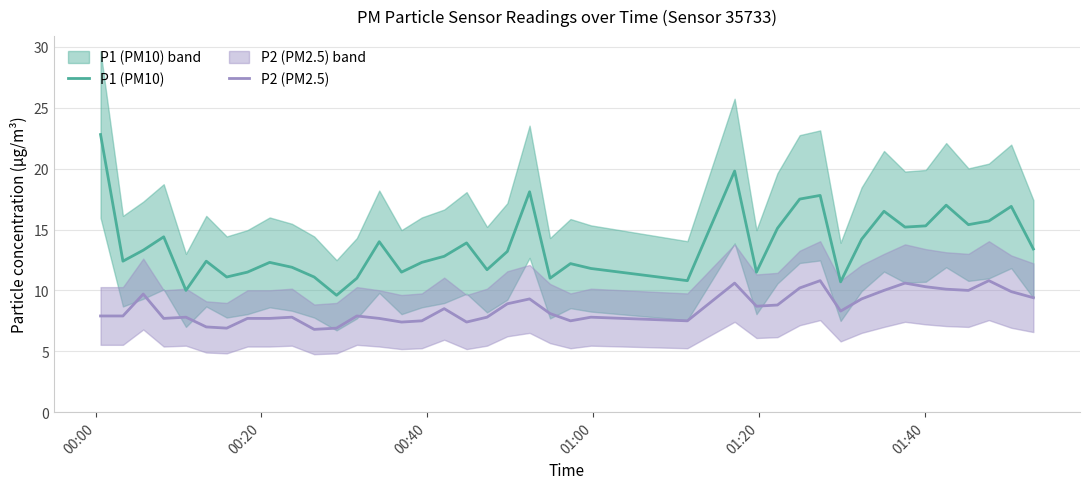

True or false: P2 (PM2.5) and P1 (PM10) intersect in this chart.

False